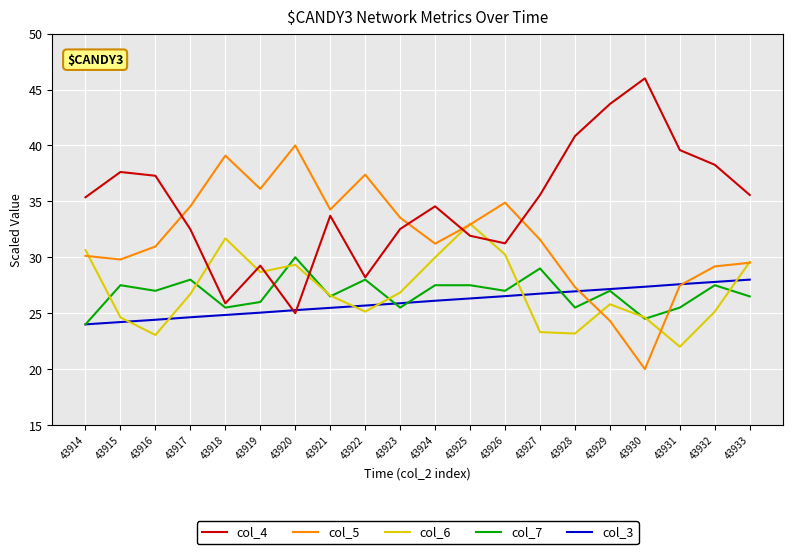

Is the value of col_3 at 43925 greater than the value of col_7 at 43925?

No